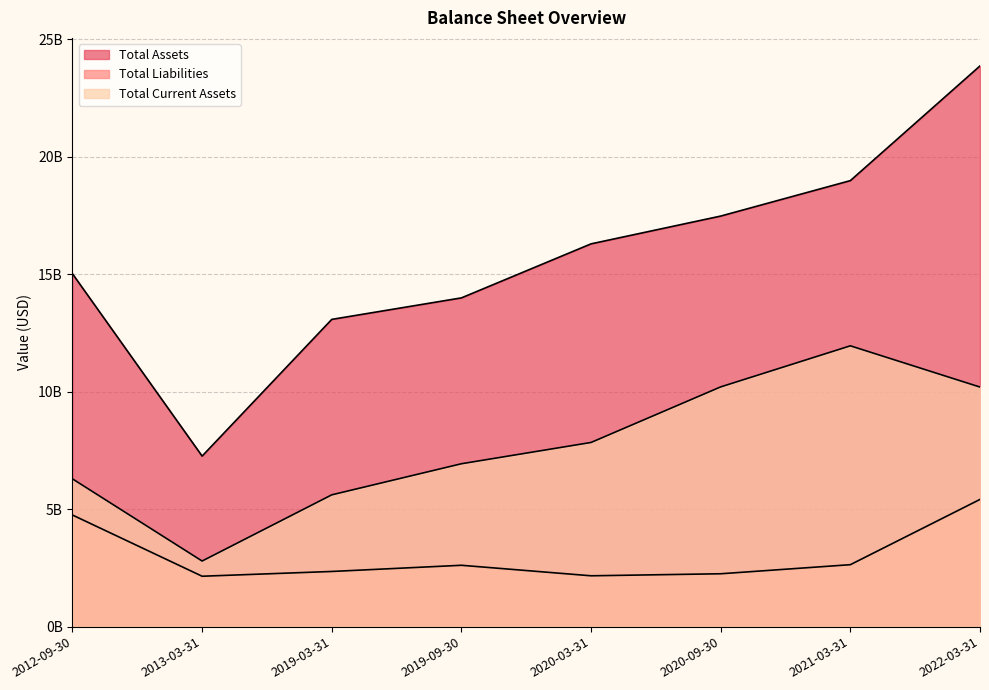

What is the sum of the Total Liabilities values at 2022-03-31 and 2020-09-30?

7.7